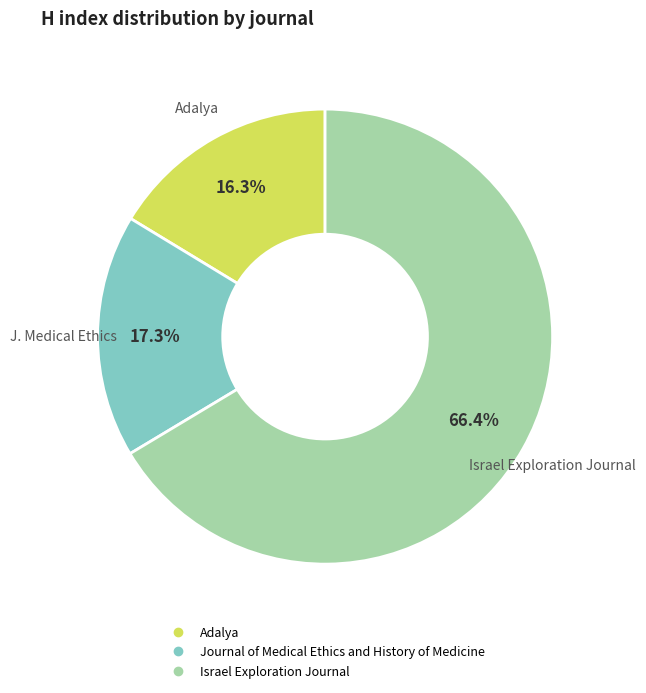

To the nearest percent, what portion does Journal of Medical Ethics and History of Medicine represent?

17%